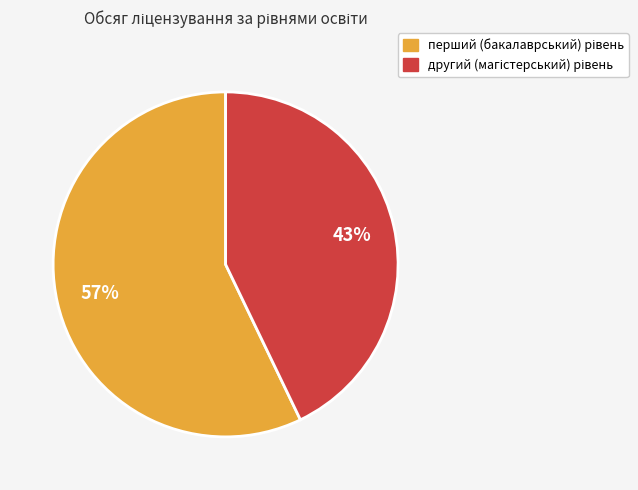

To the nearest percent, what is the difference between the largest and smallest slice percentages?

14%